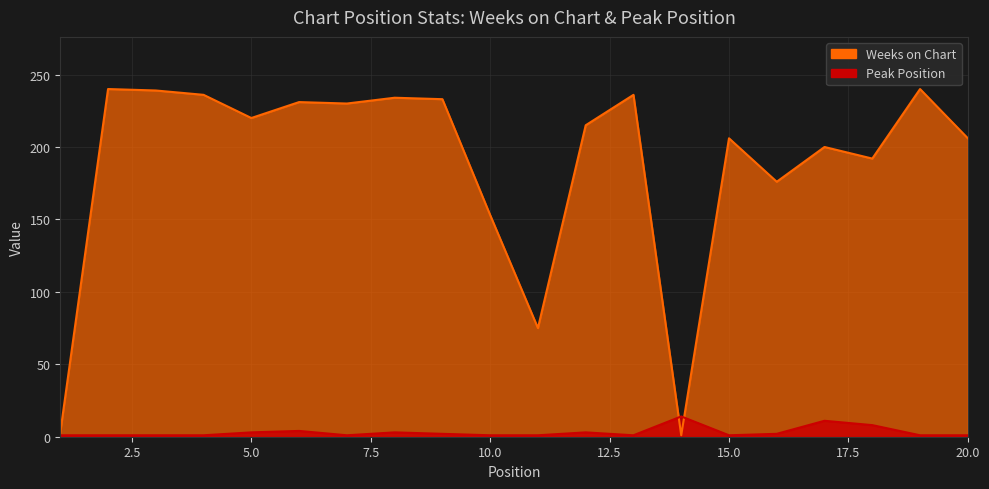

Which series changed the most between 2 and 5?

Weeks on Chart